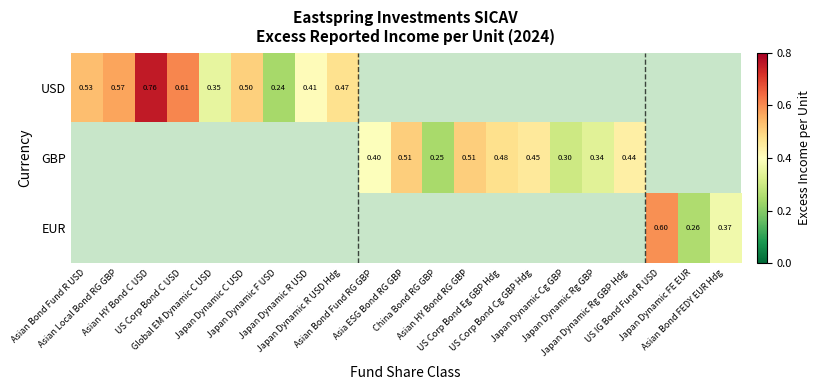

Count the number of categories in the chart.

21